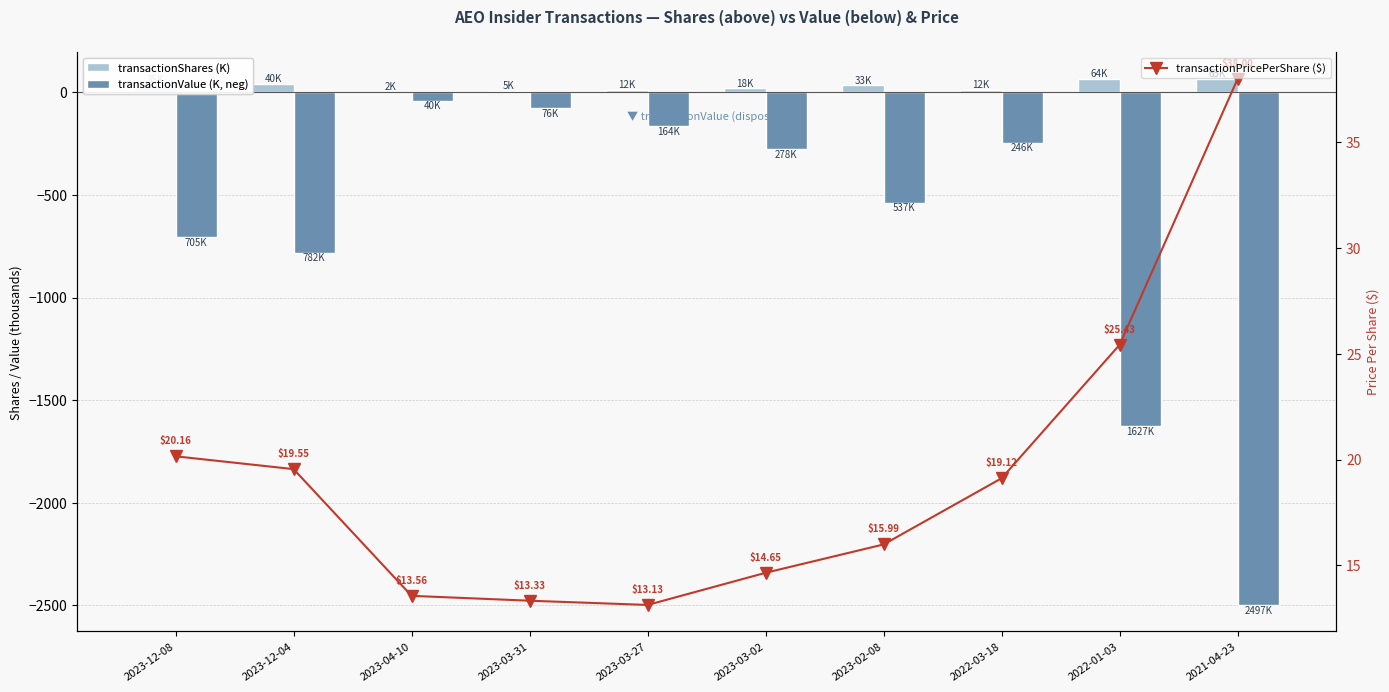

At which category does the chart reach its peak across all series?

2021-04-23